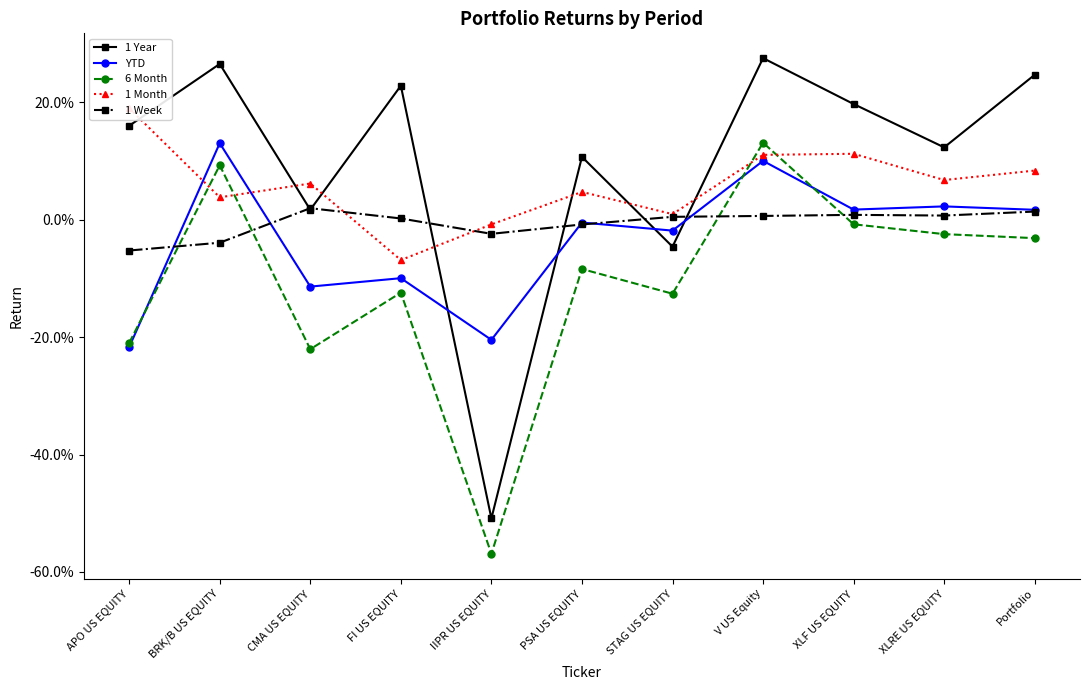

True or false: 1 Year has a value of 0.2 at APO US EQUITY.

True